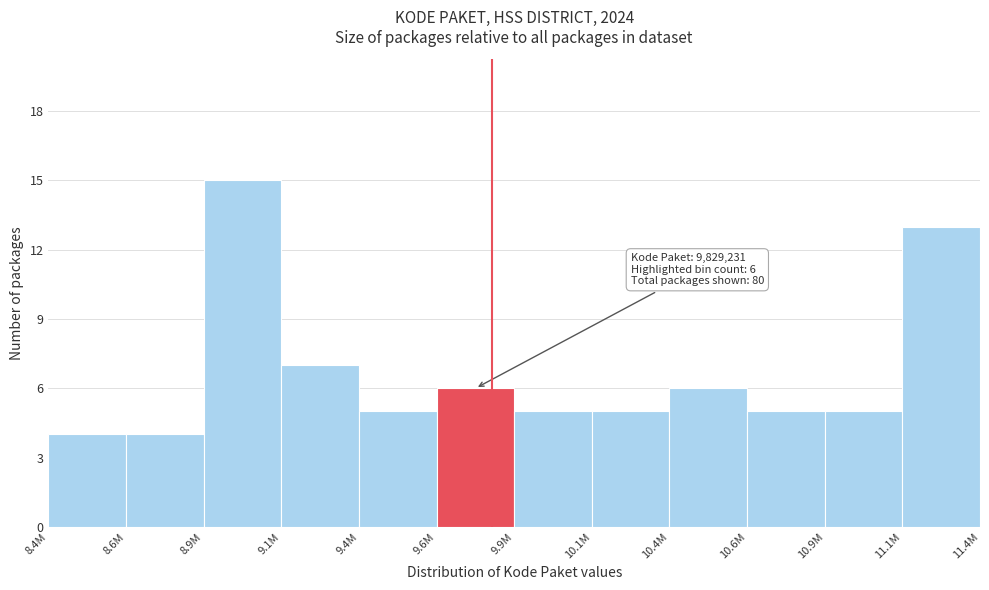

Reading left to right, transcribe all the data shown in this chart.

4	4	15	7	5	6	5	5	6	5	5	13